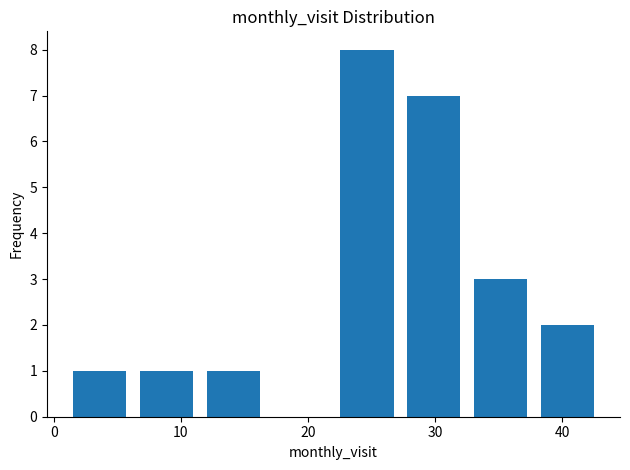

Reading left to right, transcribe this chart: for each bar, give the range it covers on the x-axis and its height. Neither the bar edges nor the heights are printed on the chart, so give them approximately, as read against the axes.

1 to 6: 1
6 to 12: 1
12 to 17: 1
17 to 22: 0
22 to 27: 8
27 to 33: 7
33 to 38: 3
38 to 43: 2